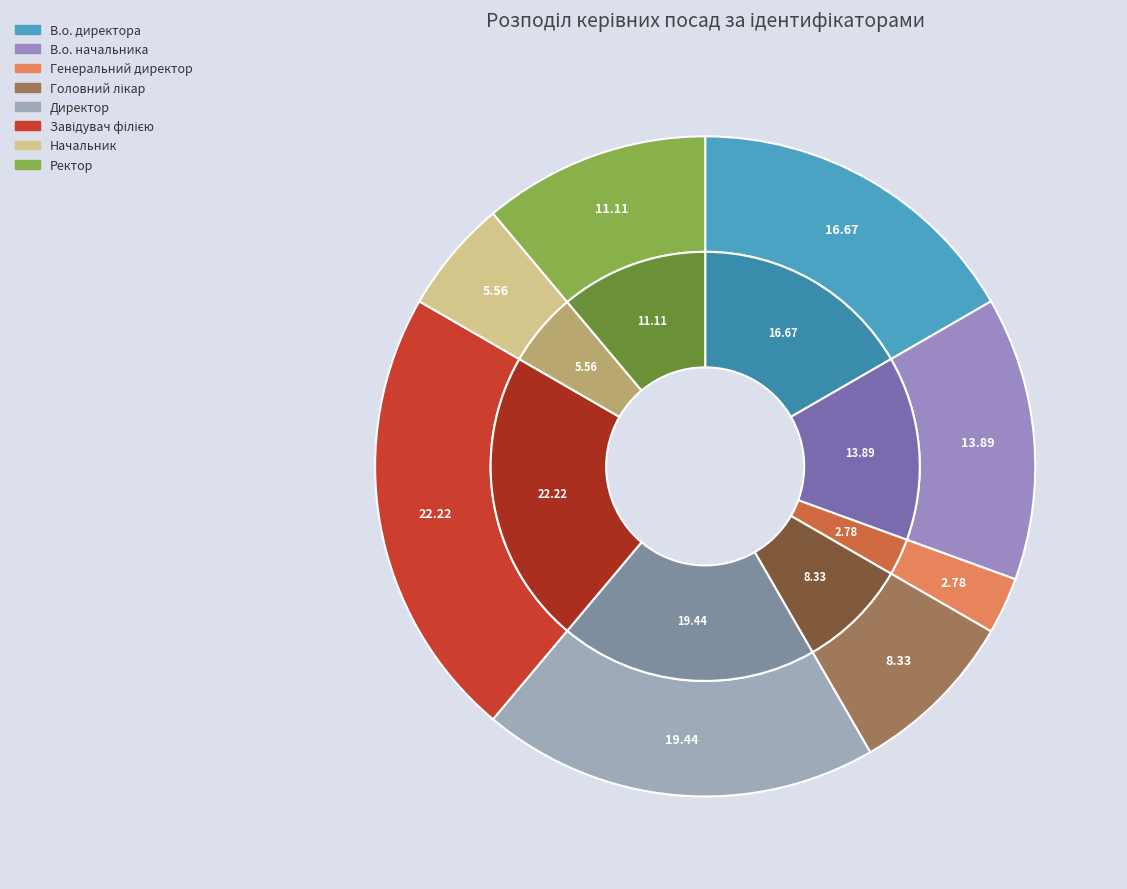

Which slice is the largest?

Завідувач філією